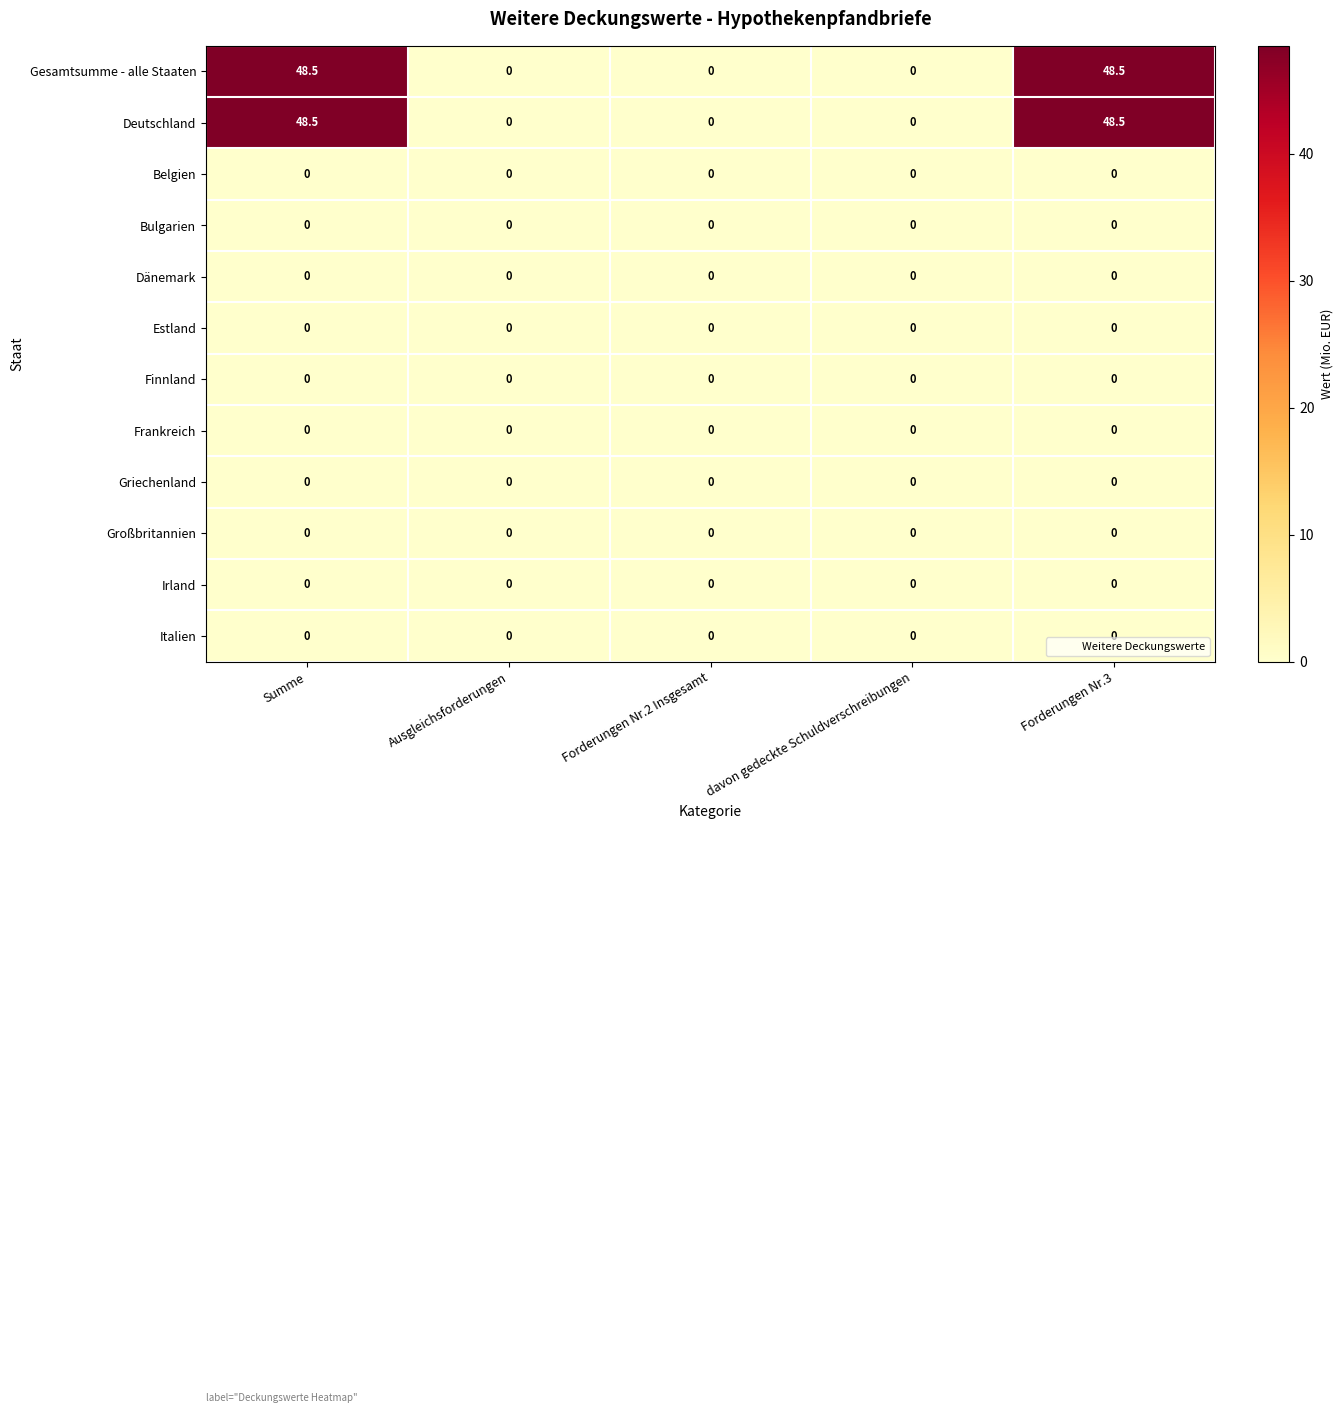

What is the maximum value shown in the chart?

48.5